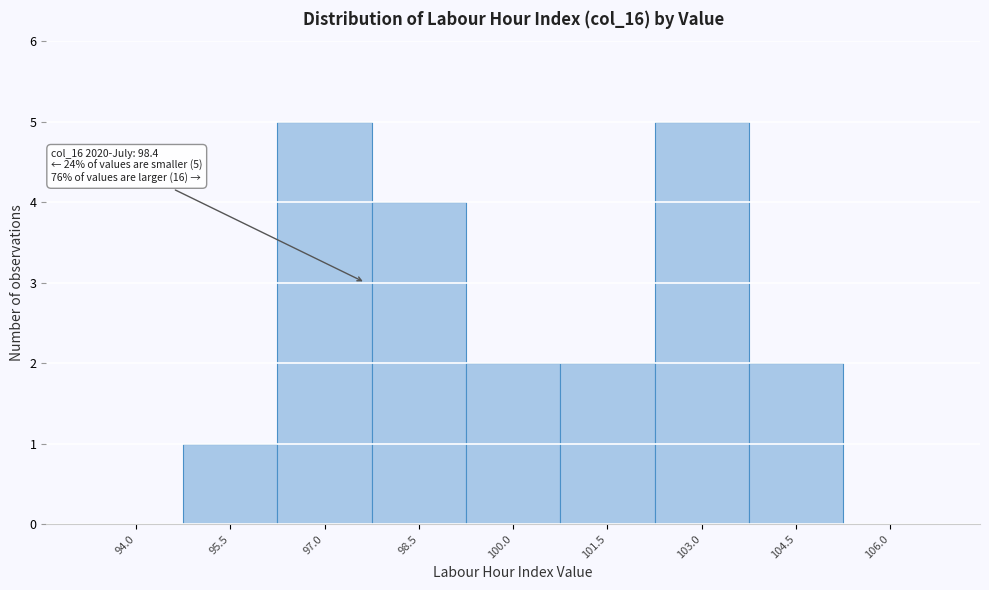

Reading left to right, transcribe all the data shown in this chart.

94.0=0	95.5=1	97.0=5	98.5=4	100.0=2	101.5=2	103.0=5	104.5=2	106.0=0